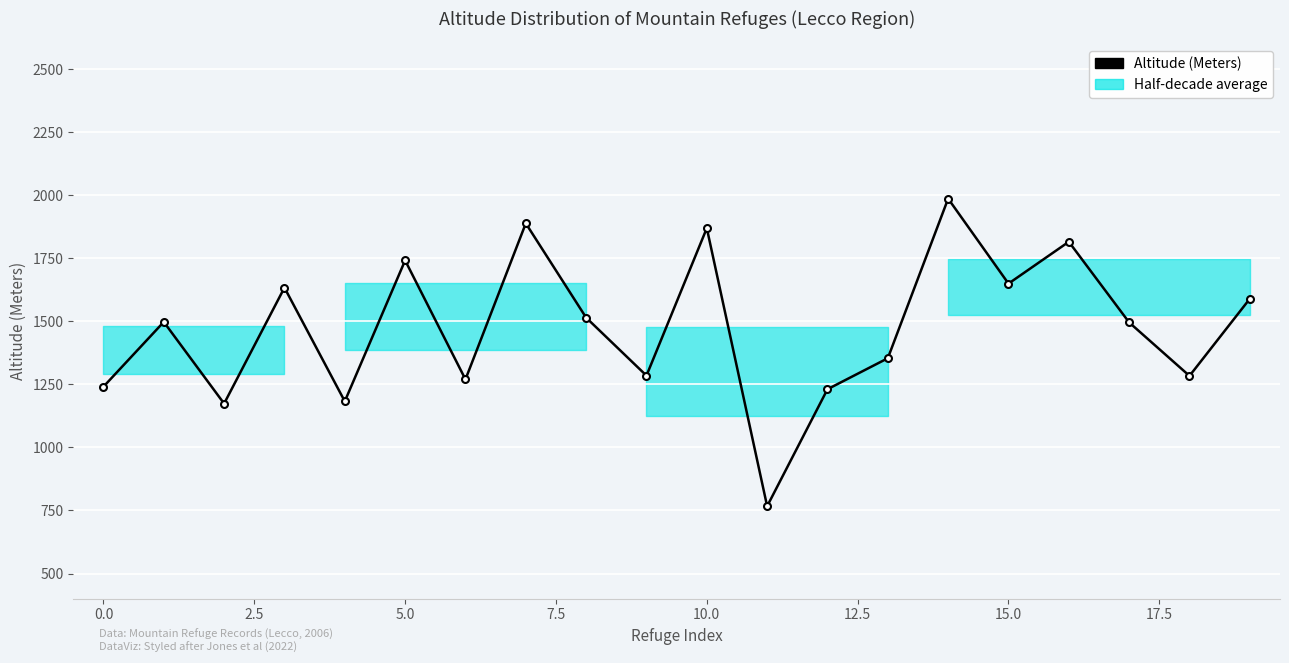

What is the difference between the maximum and minimum values?

1220